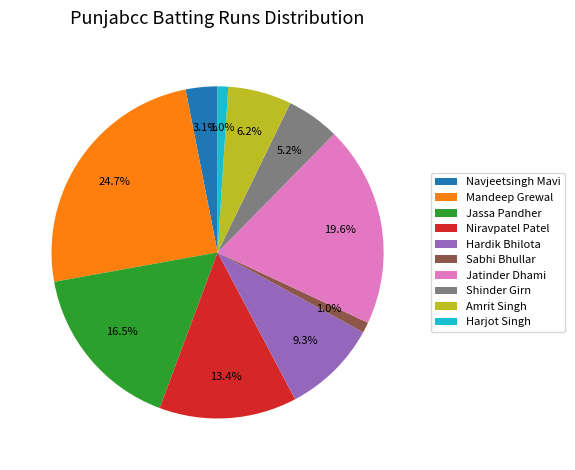

What portion of the pie excludes Jatinder Dhami?

80.4%